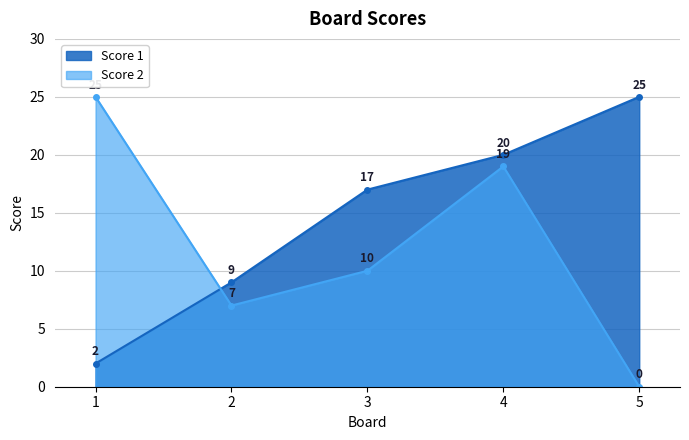

List the series in order of their peak value, highest first.

Score 1, Score 2